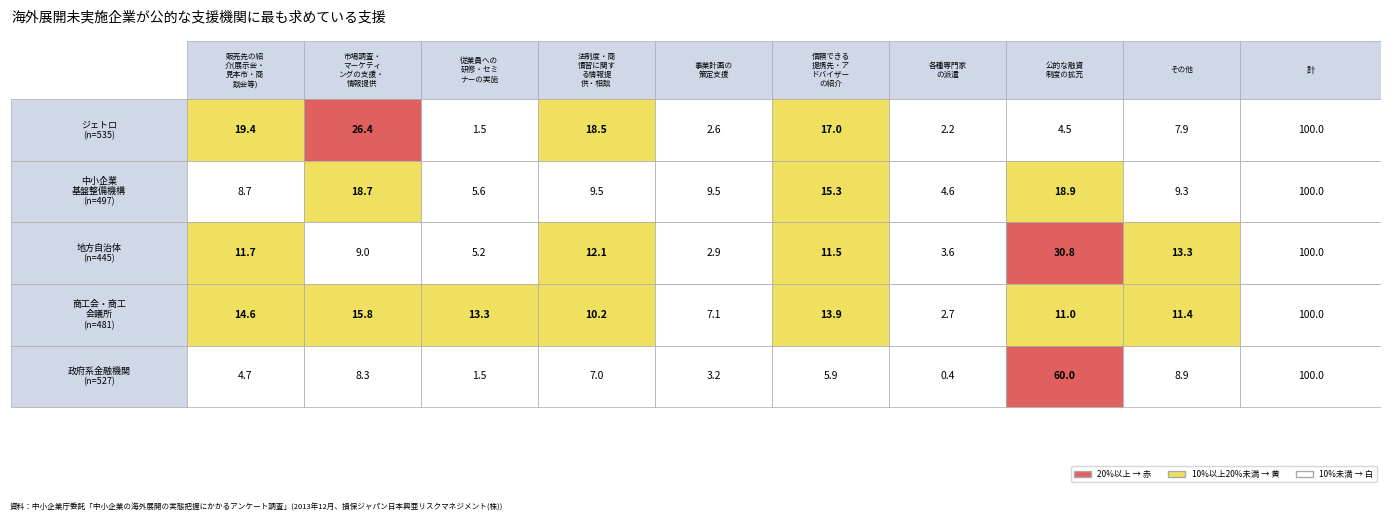

What is the minimum value shown in the chart?

0.4